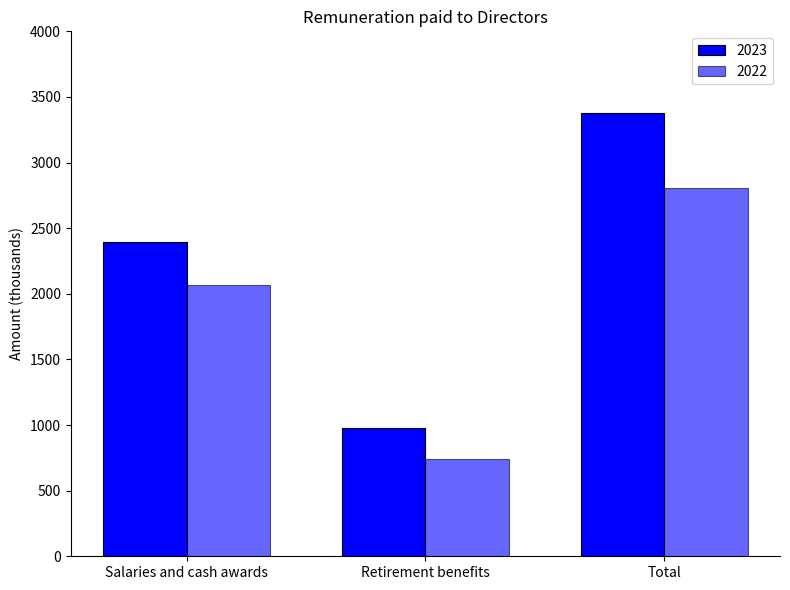

What is the label of the 2nd bar from the left?

Retirement benefits